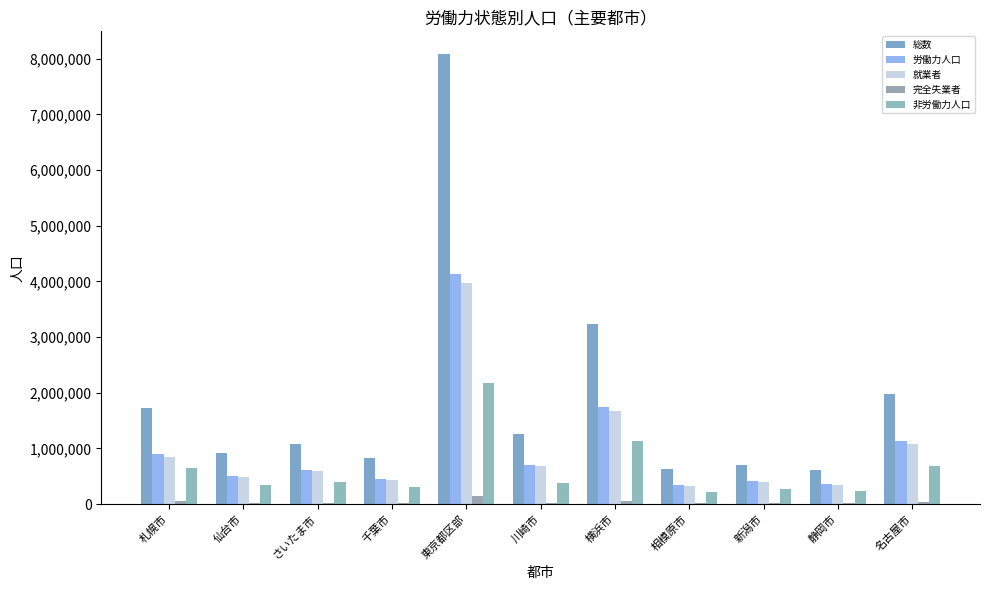

Where does the 就業者 series first go above 587220?

札幌市